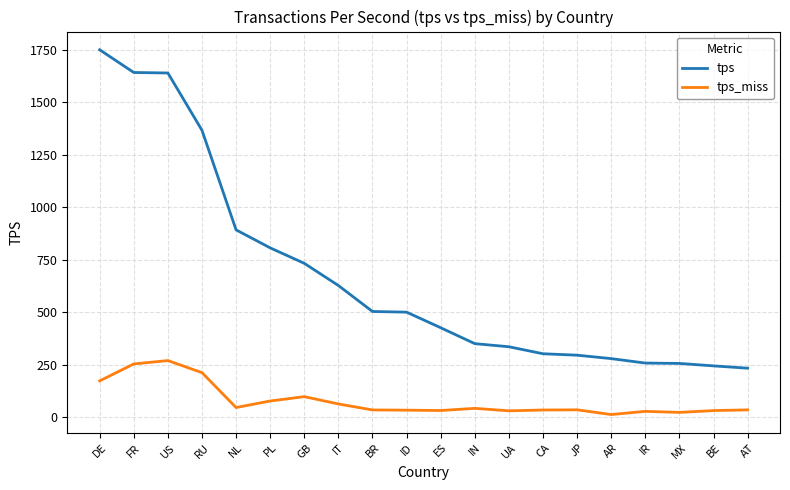

Which series changed the most between GB and AT?

tps